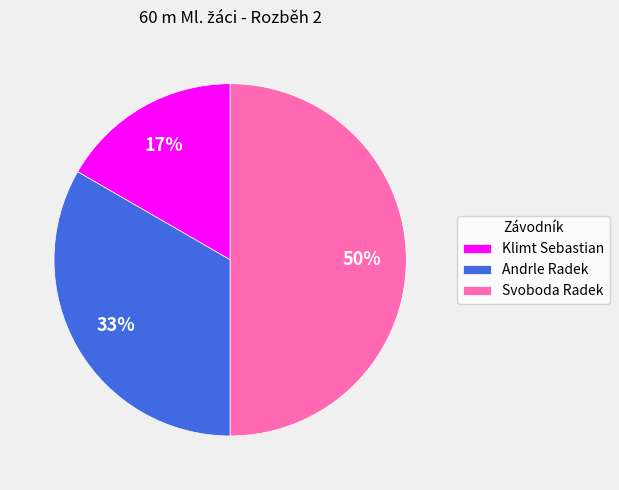

Which category has the smallest portion of the pie?

Klimt Sebastian